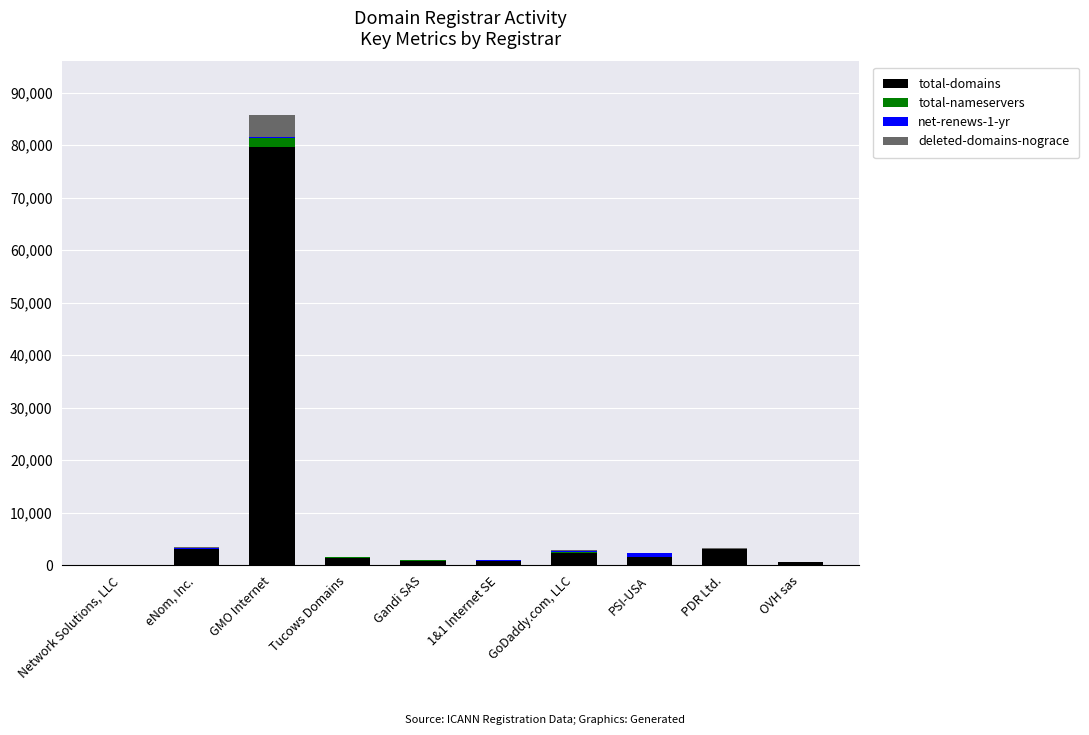

At which category is the sum across all series the highest?

GMO Internet